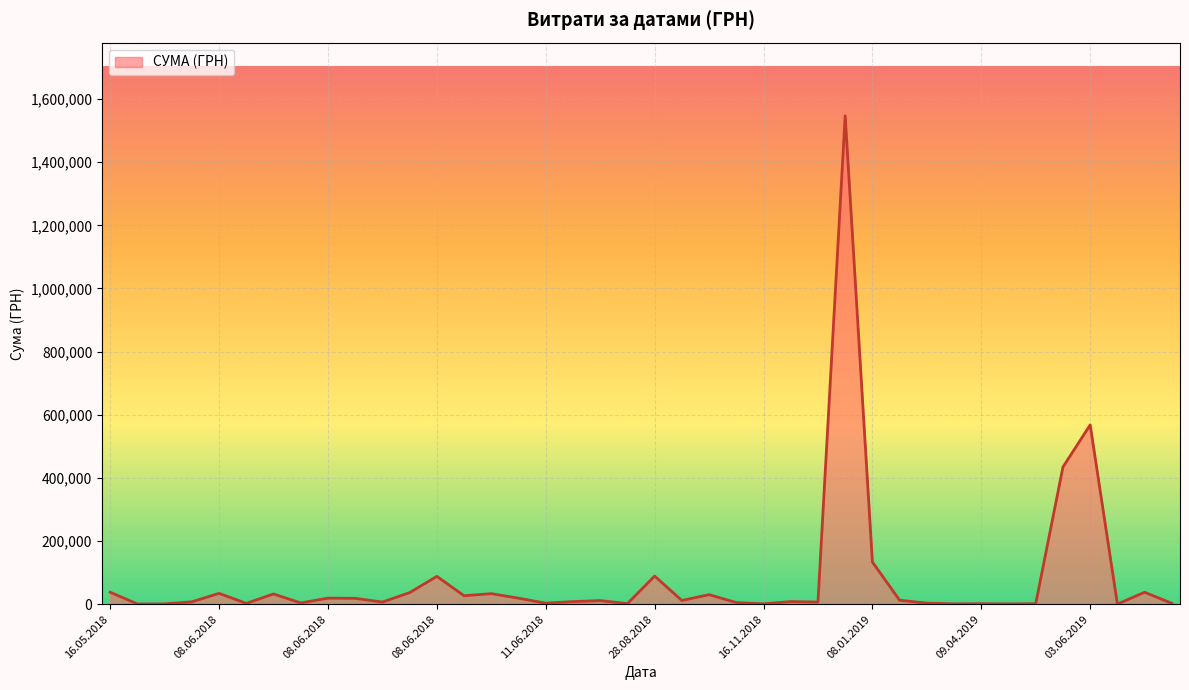

What is the difference between the maximum and minimum values?

1546166.2